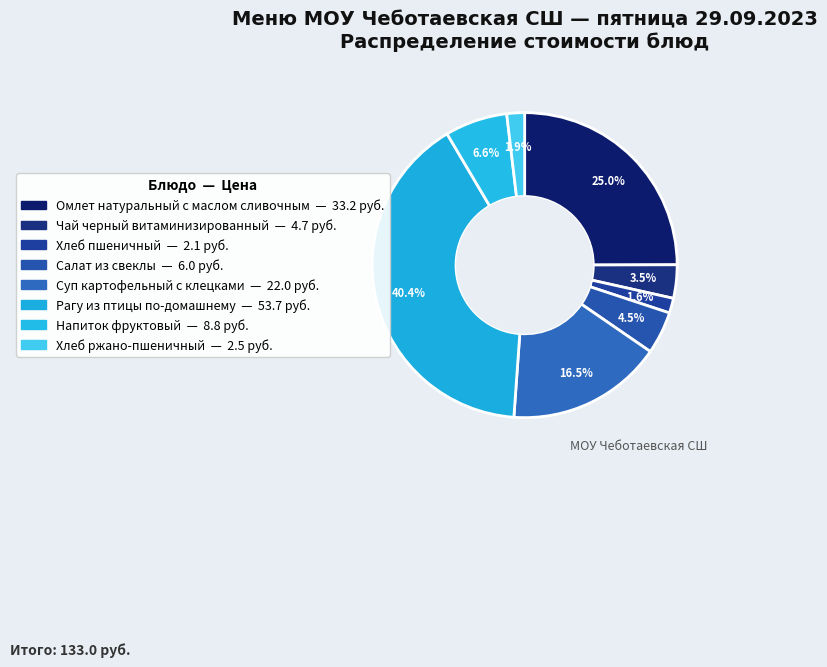

What percentage do Напиток фруктовый and Хлеб ржано-пшеничный together represent?

8.5%